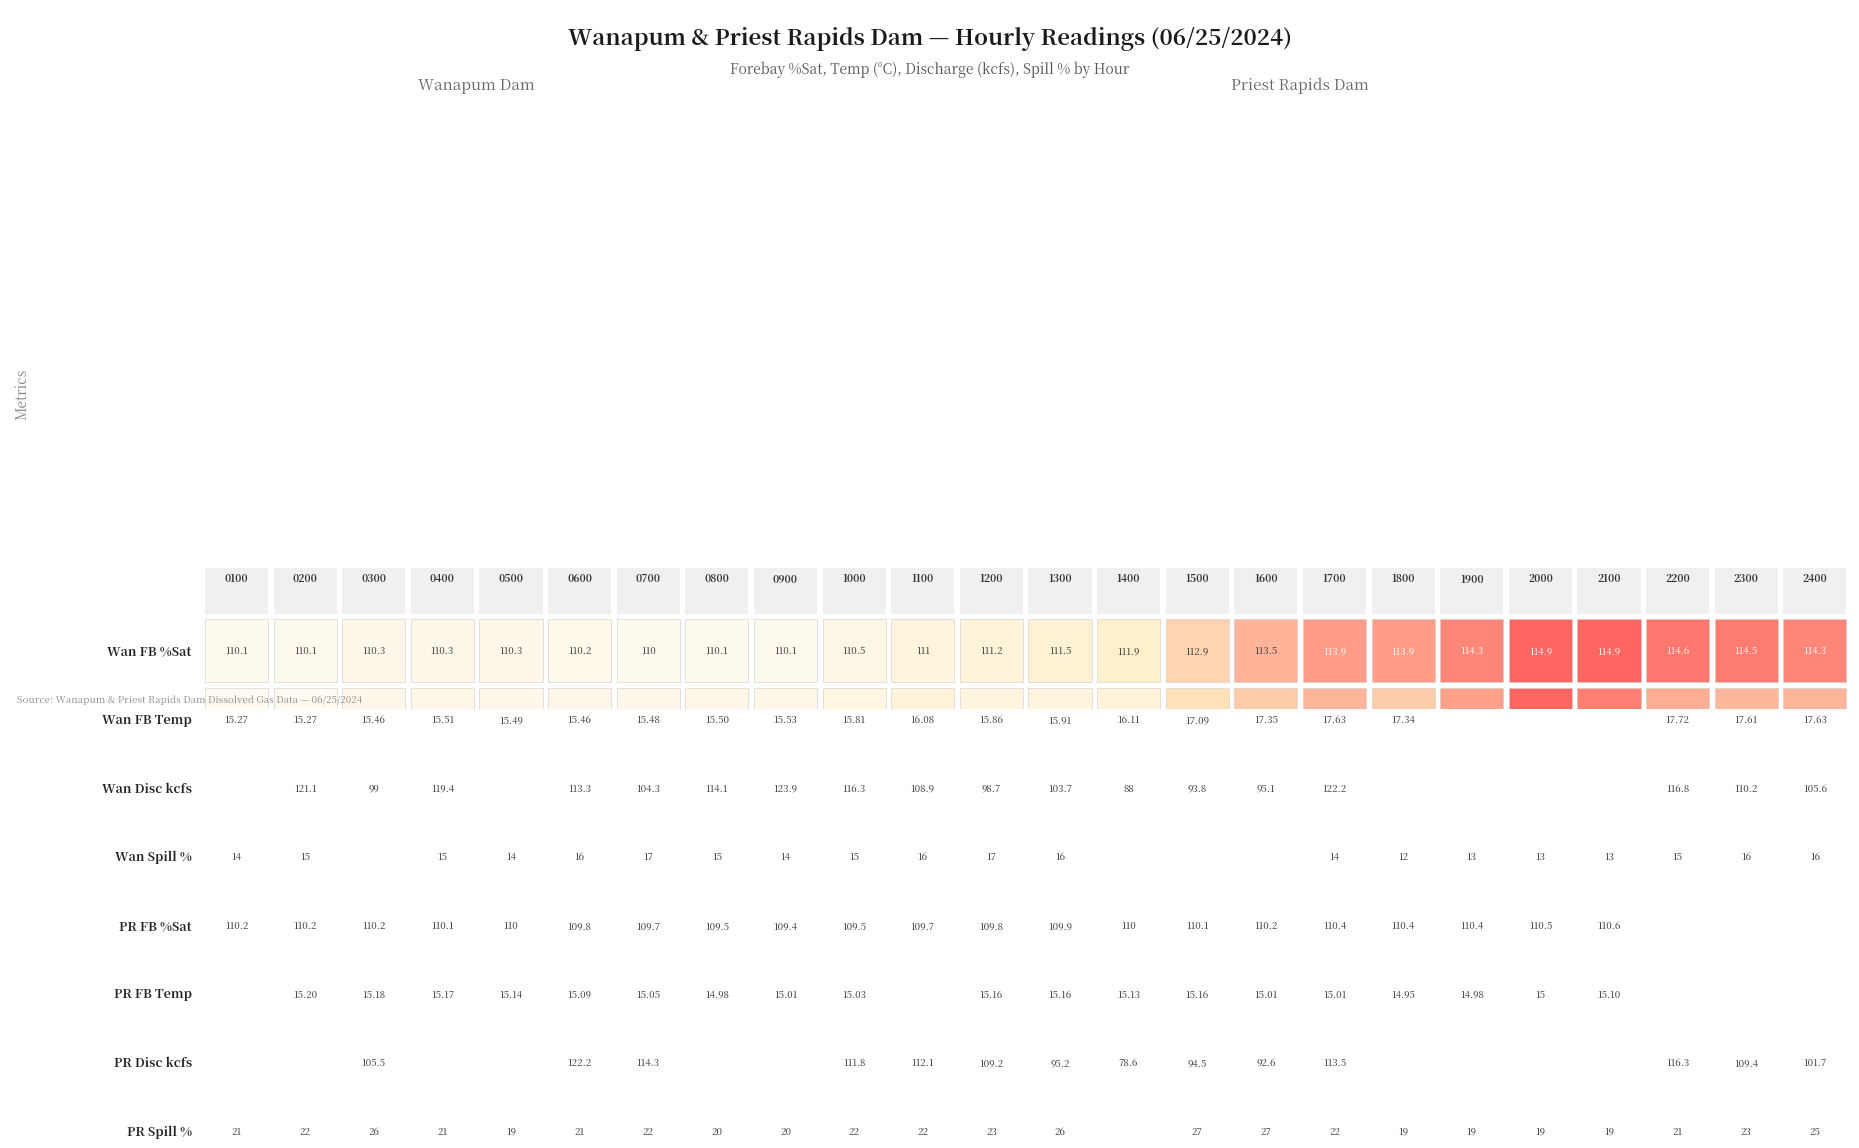

What is the minimum value shown in the chart?

12.0